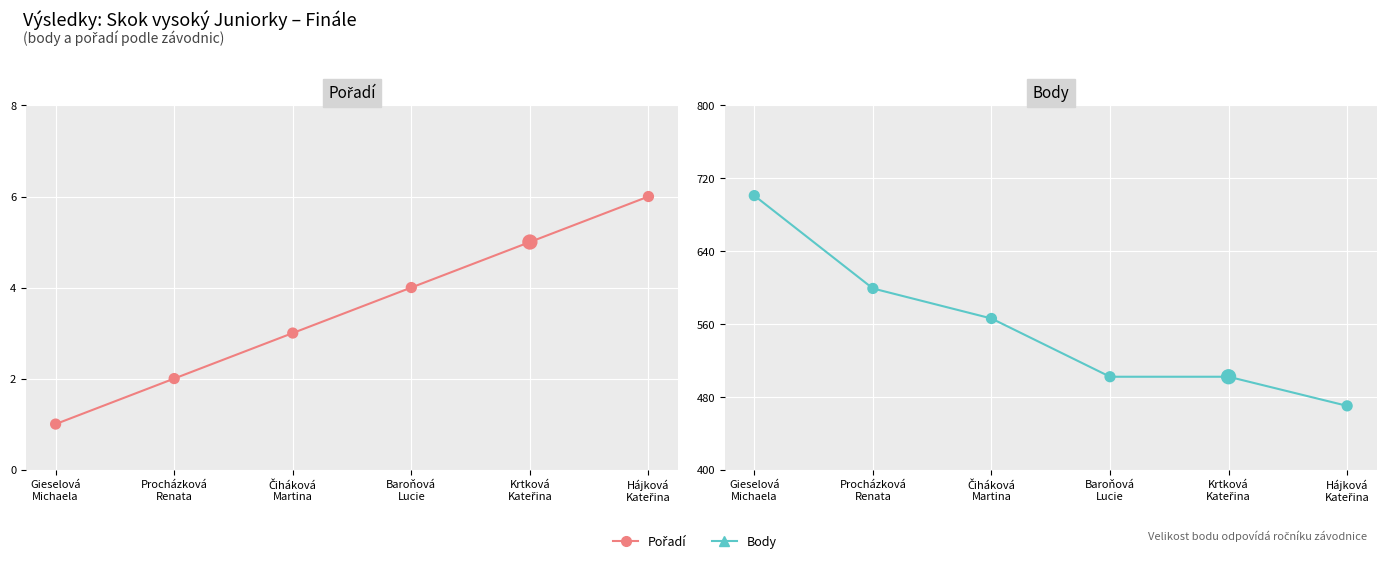

Which series has the widest spread of Y values?

Body